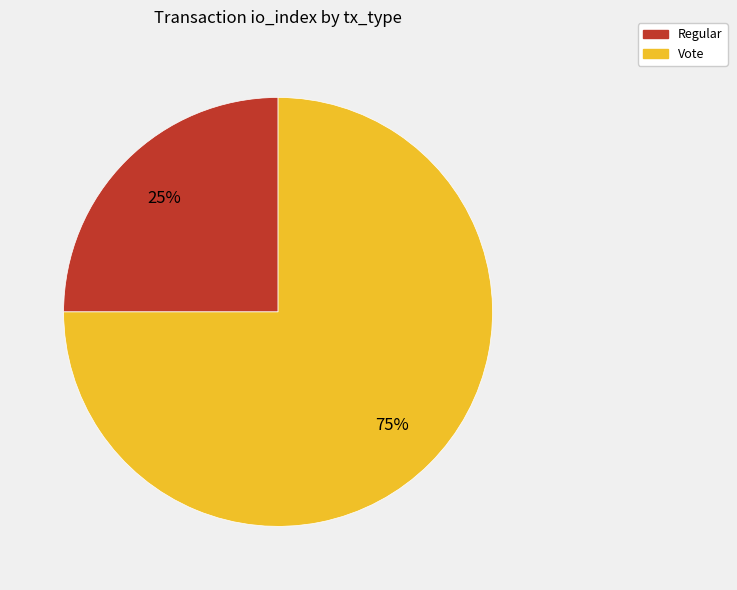

Combined, do Vote and Regular account for over 50%?

Yes